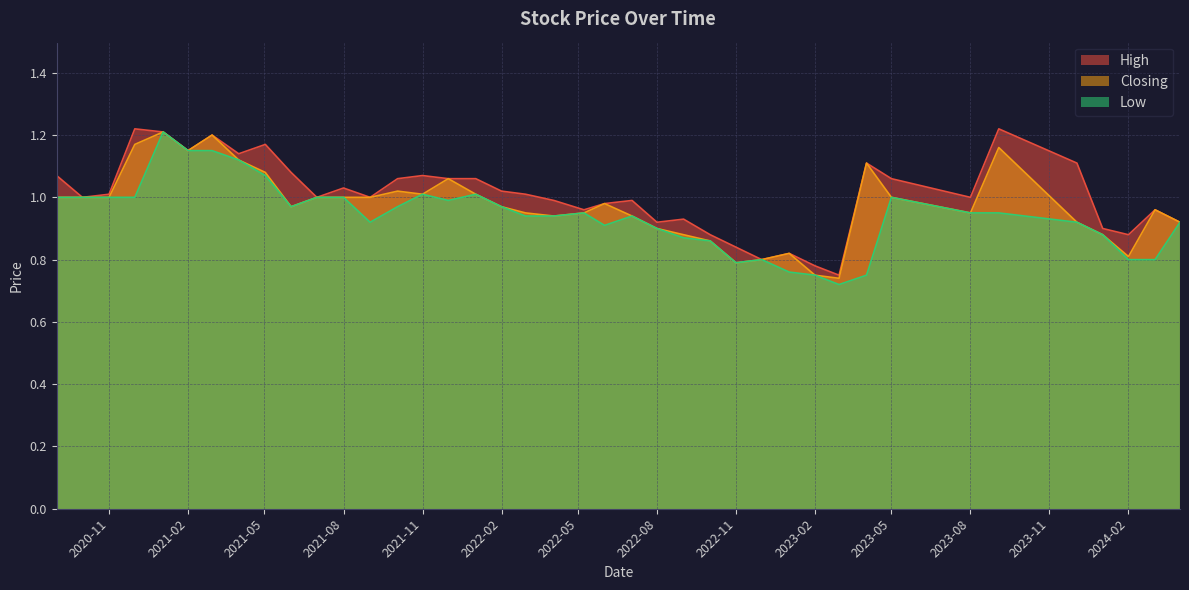

True or false: Closing and Low intersect in this chart.

False